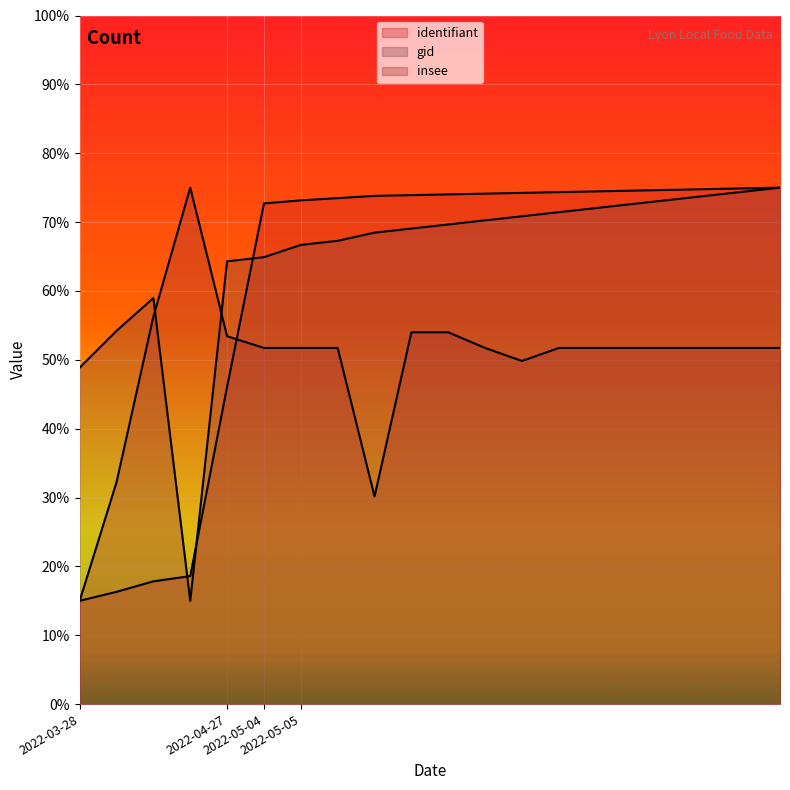

At which category is the sum across all series the highest?

2022-05-05